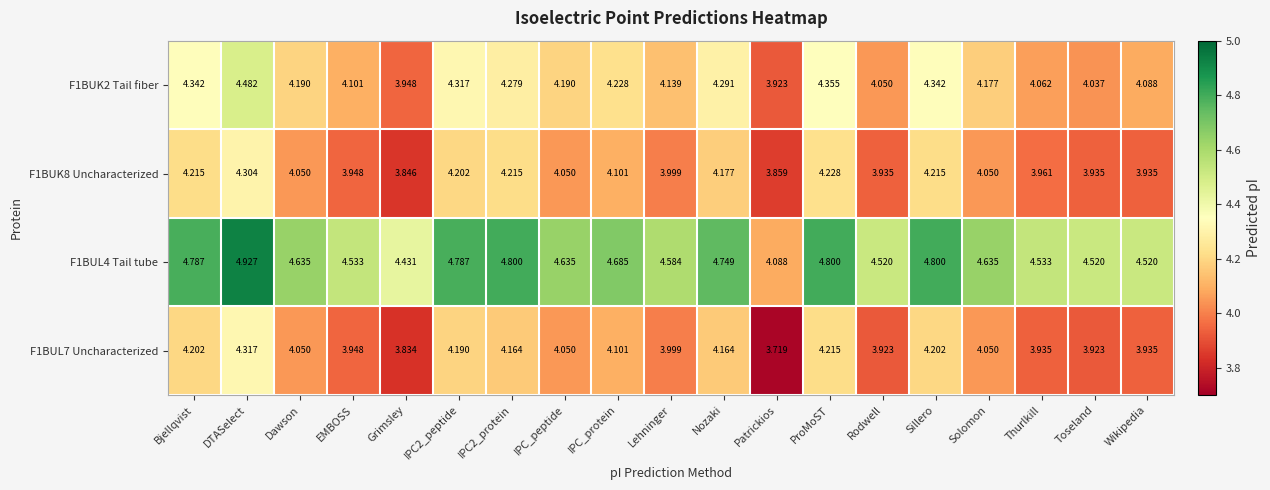

Where is F1BUL4 Tail tube nearest to the value 4?

Patrickios